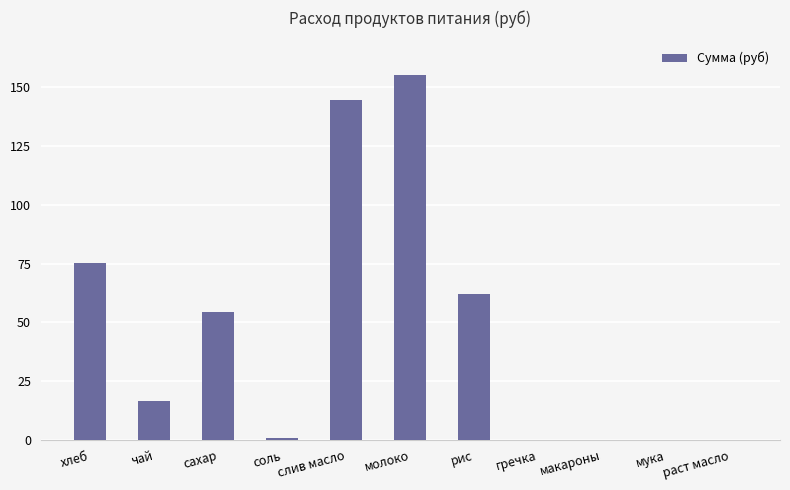

Where is the data nearest to the value 77?

хлеб